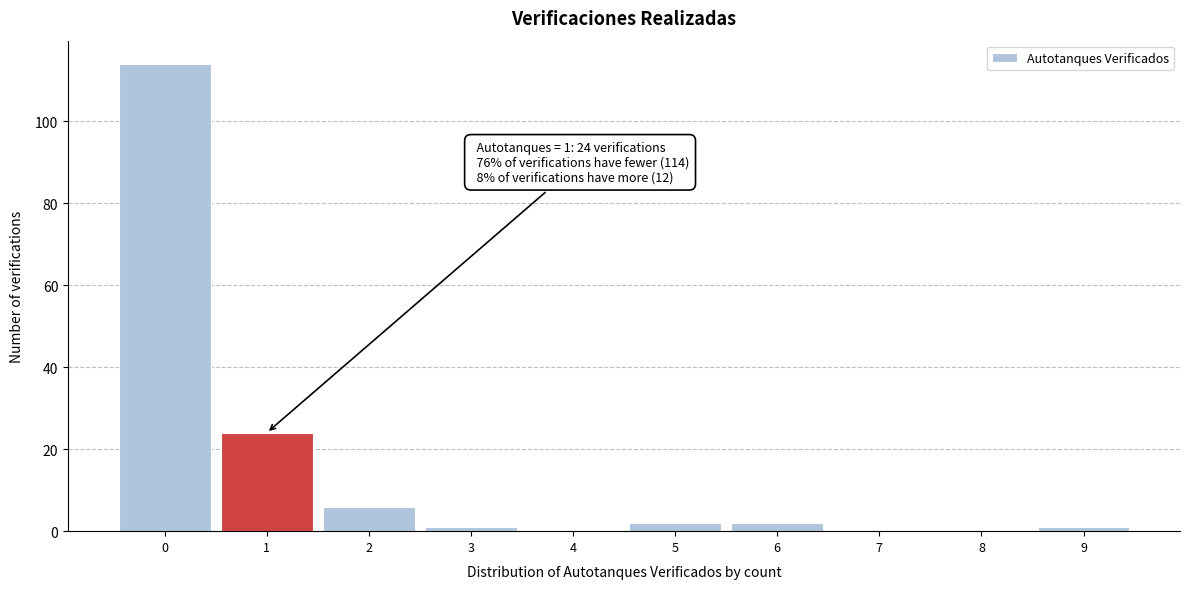

Over which range of the x-axis is the bar tallest?

-0.5 to 0.5